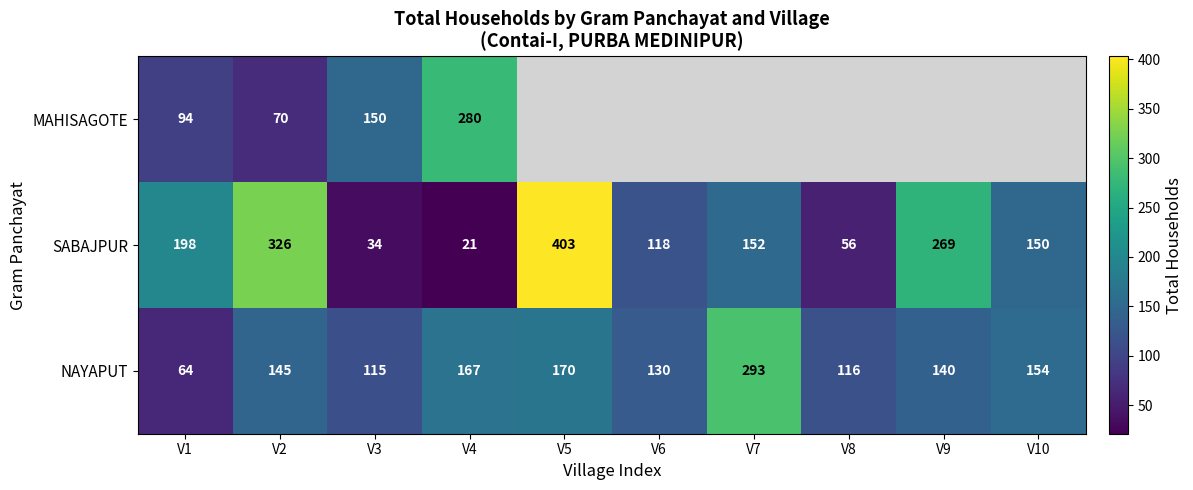

What is the smallest value displayed?

21.0